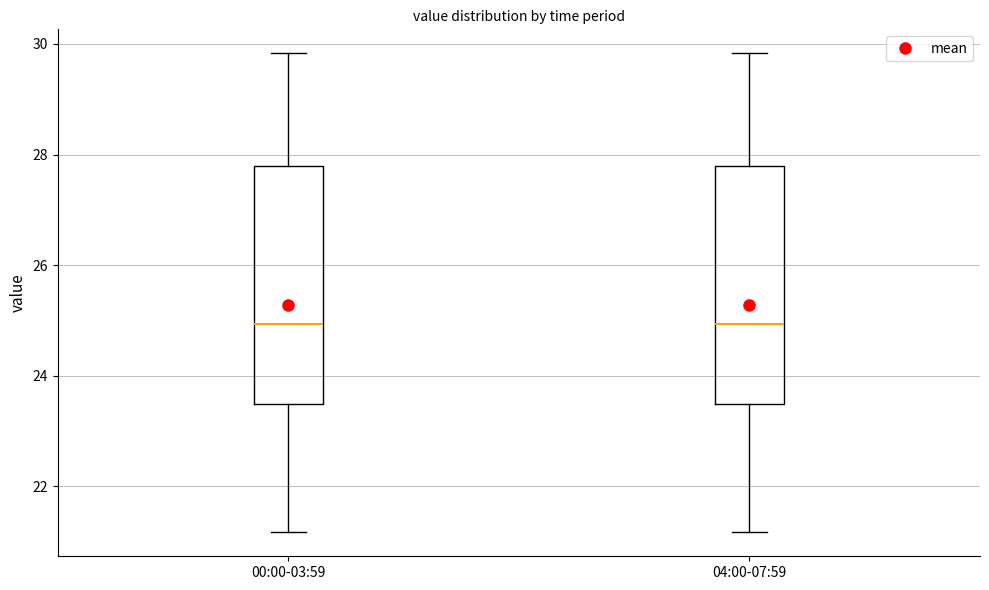

Reading left to right, transcribe this box plot: for each box, give where its median line is, the range the box spans, and where its two whiskers end, as read against the y-axis. The values are not printed on the chart, so give them approximately, as read against the axis.

00:00-03:59: median 25.0, box 23.4 to 27.8, whiskers 21.2 to 29.8
04:00-07:59: median 25.0, box 23.4 to 27.8, whiskers 21.2 to 29.8